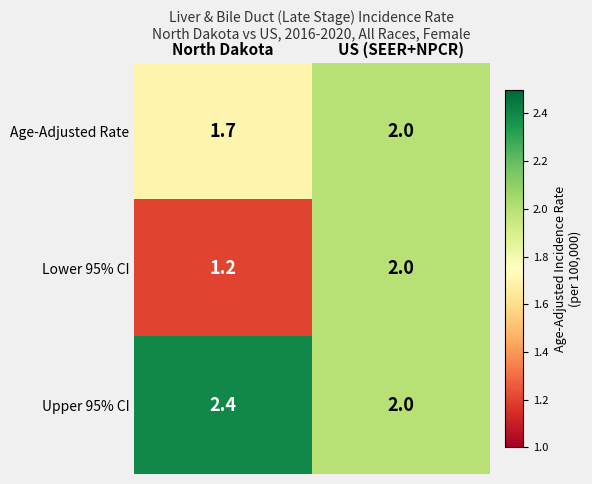

At how many categories does at least one series exceed 1?

2